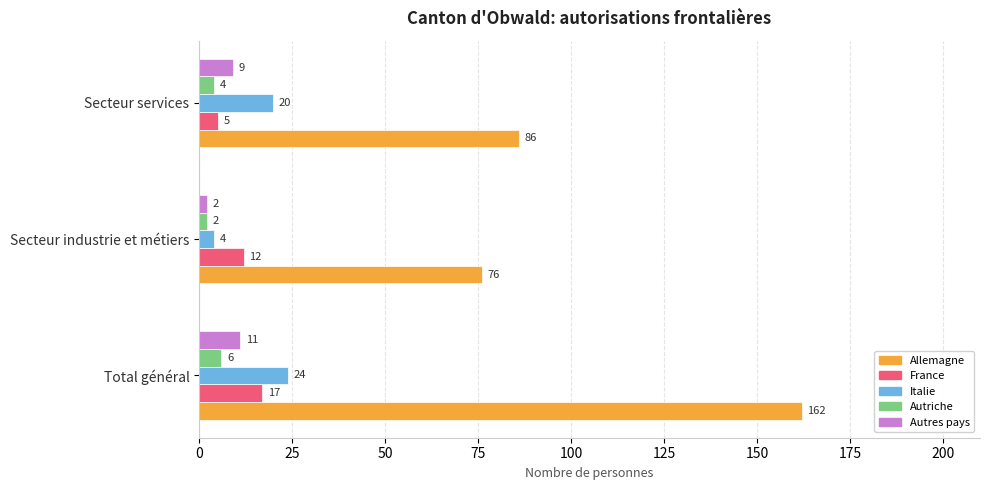

Where is Italie nearest to the value 14?

Secteur services